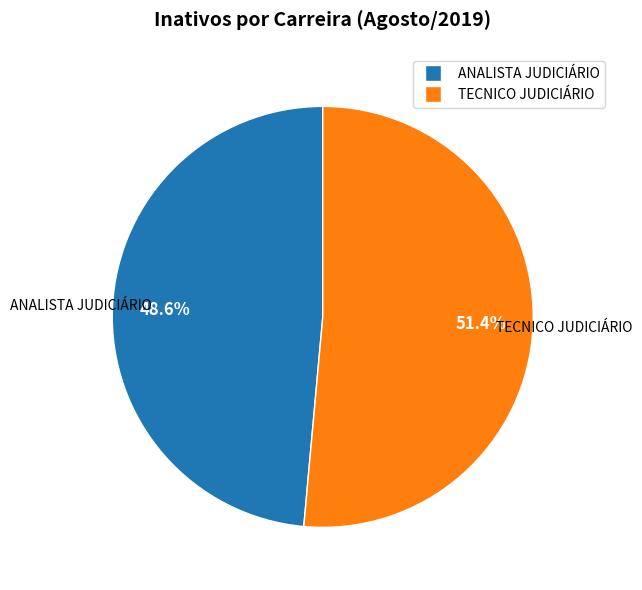

Is there a majority slice in this chart?

Yes